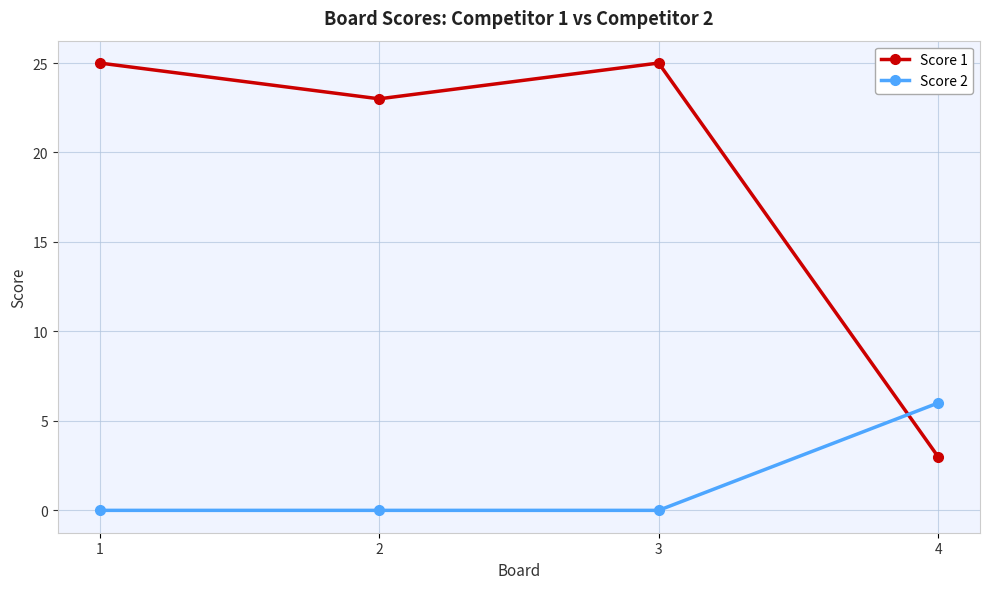

Is it true that Score 2 equals 0 at 1?

True